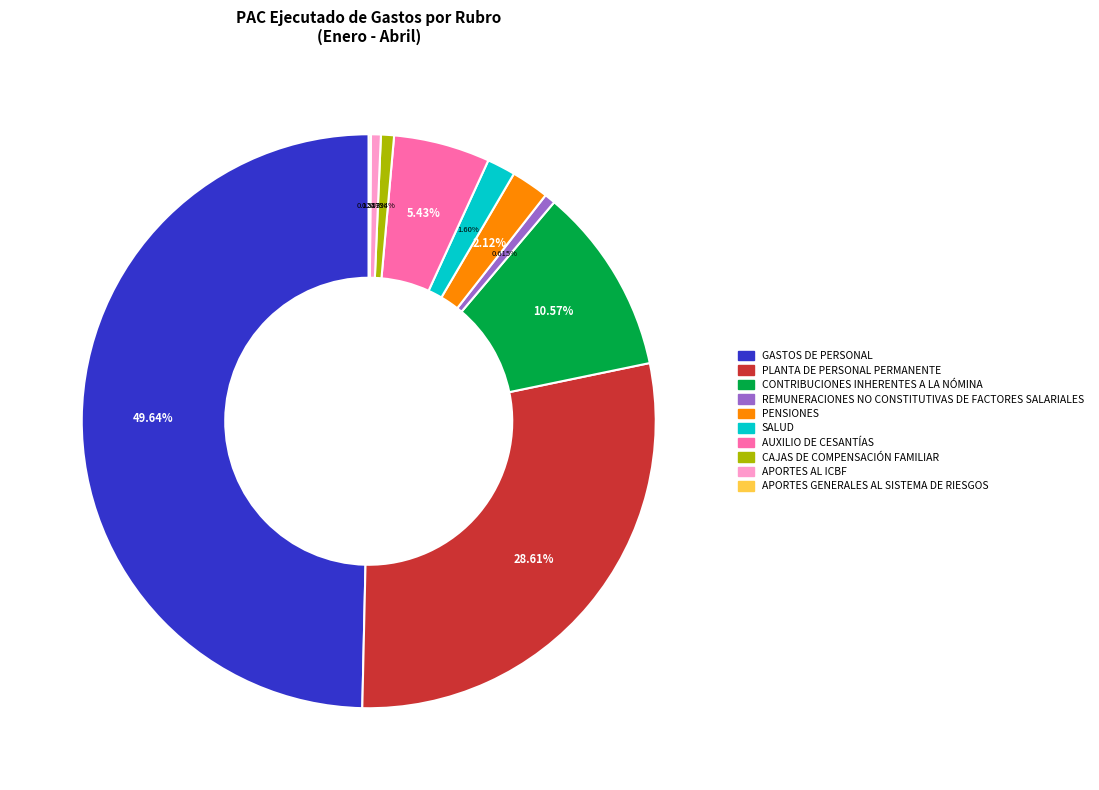

To the nearest percent, what is the combined percentage of APORTES AL ICBF and GASTOS DE PERSONAL?

50%